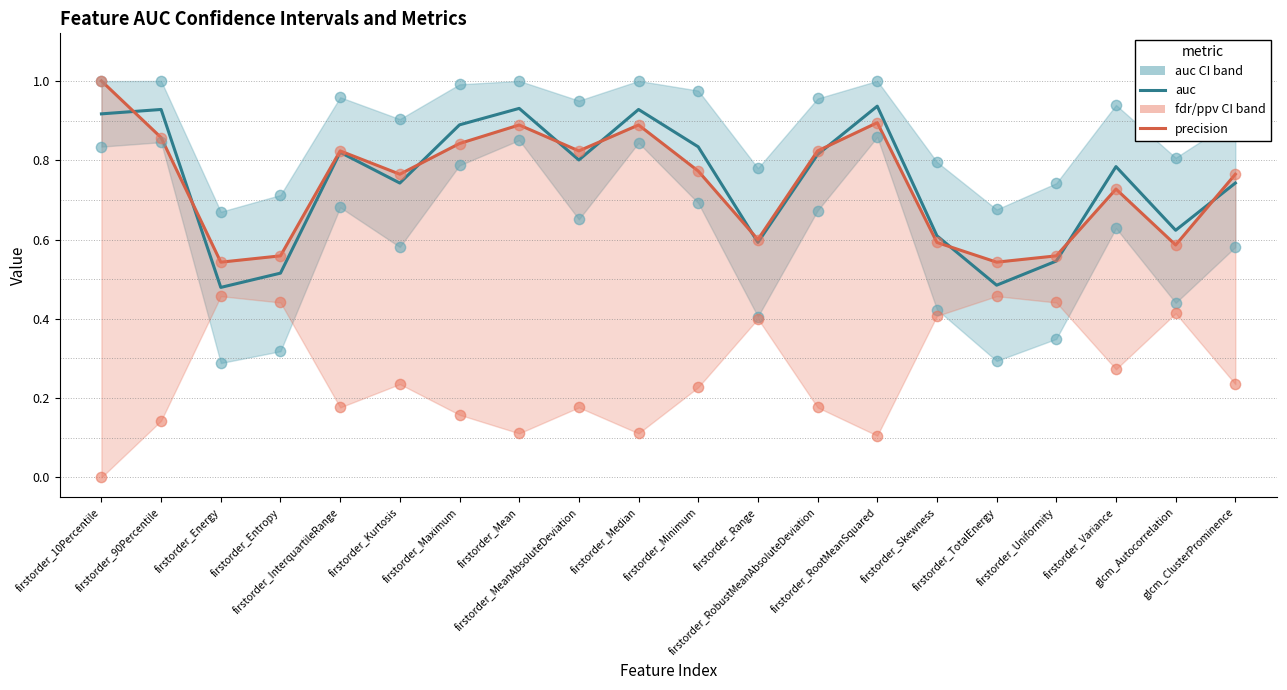

At which category is the sum across all series the highest?

firstorder_10Percentile